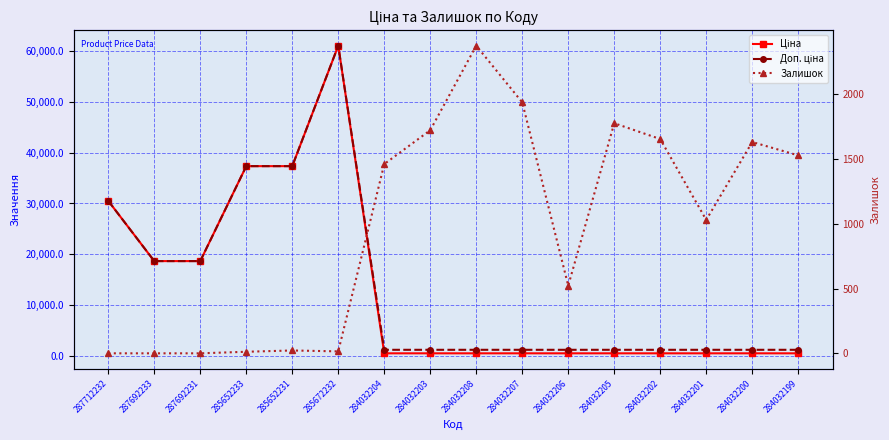

Where do Ціна and Залишок first cross each other?

285672232 and 284032204